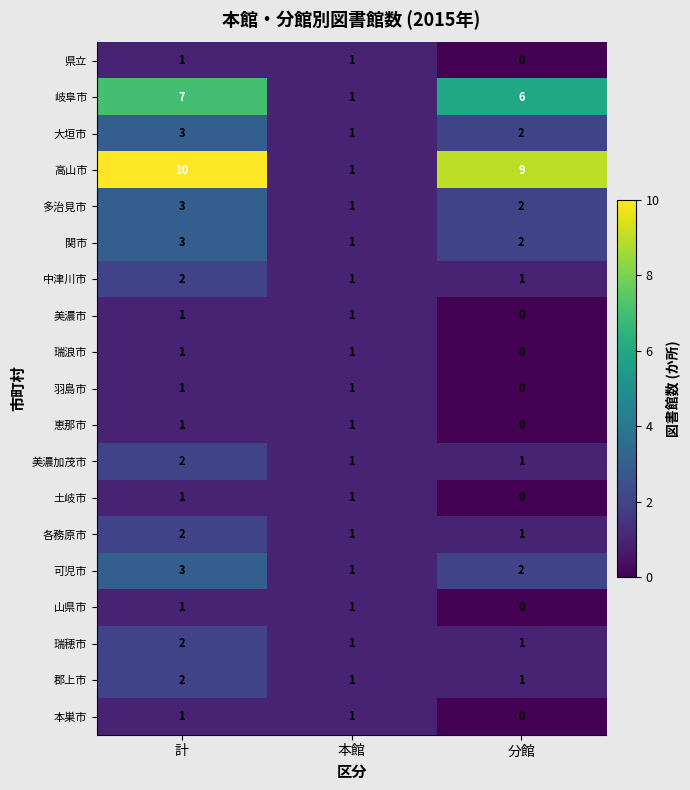

Which series has the widest spread of values?

高山市